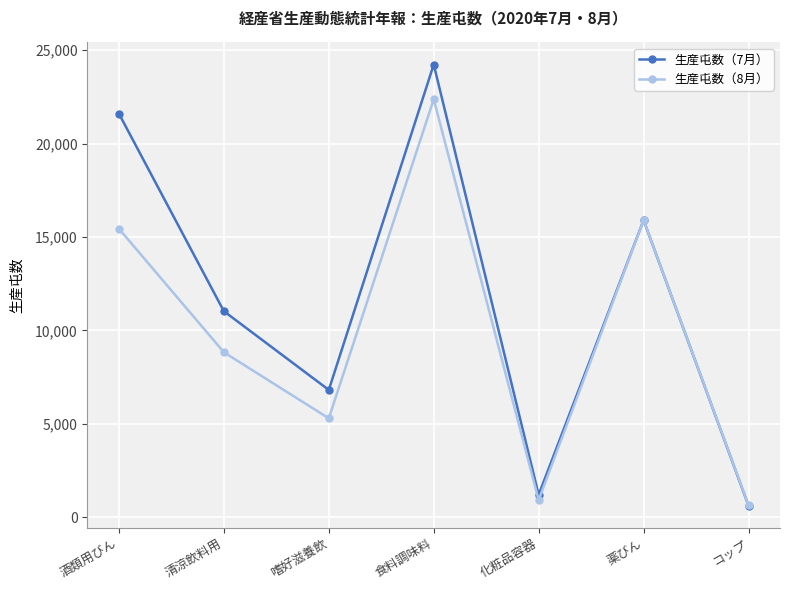

Is the value of 生産屯数（7月） at 化粧品容器 greater than the value of 生産屯数（8月） at 薬びん?

No